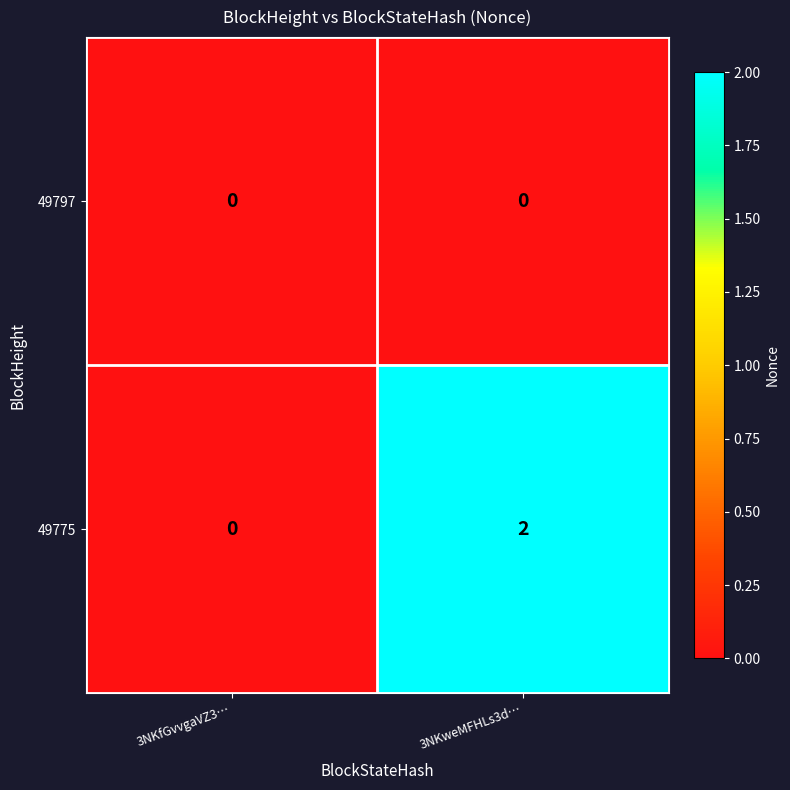

True or false: 49775 has a value of 1 at 3NKfGvvgaVZ3….

False